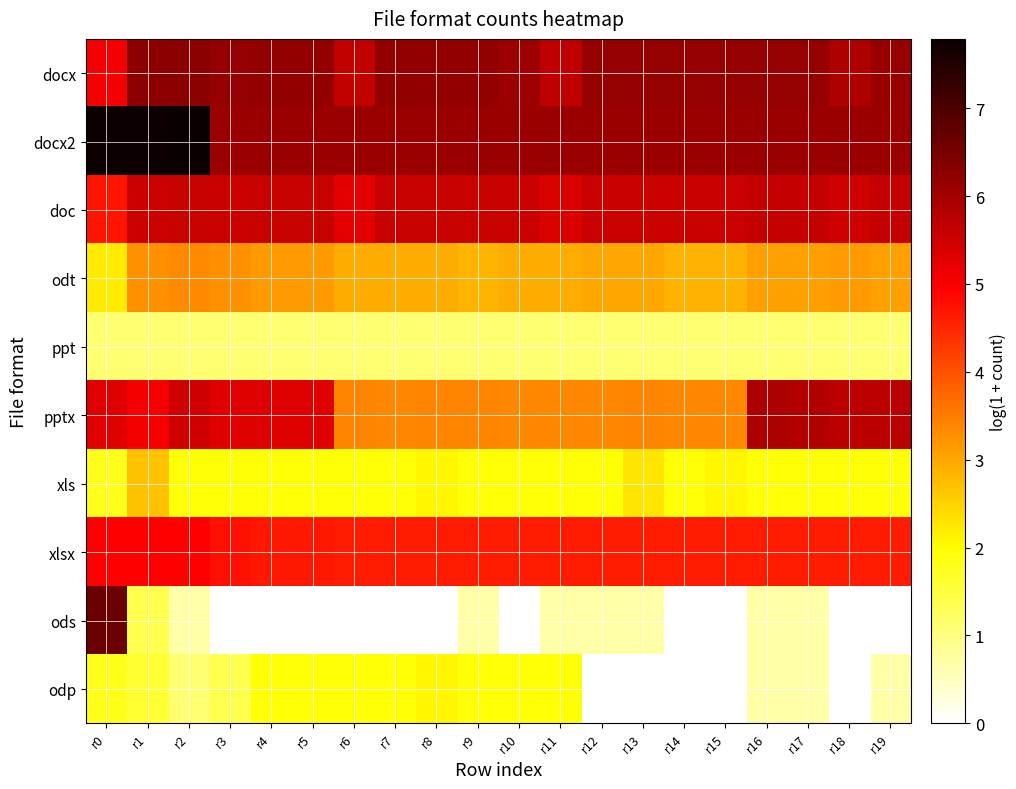

How many data points does each series have?

20